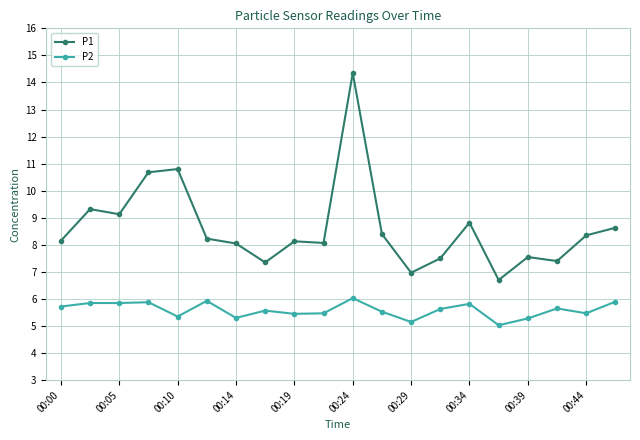

What is the value of the P2 point at the 4th from the left?

5.9